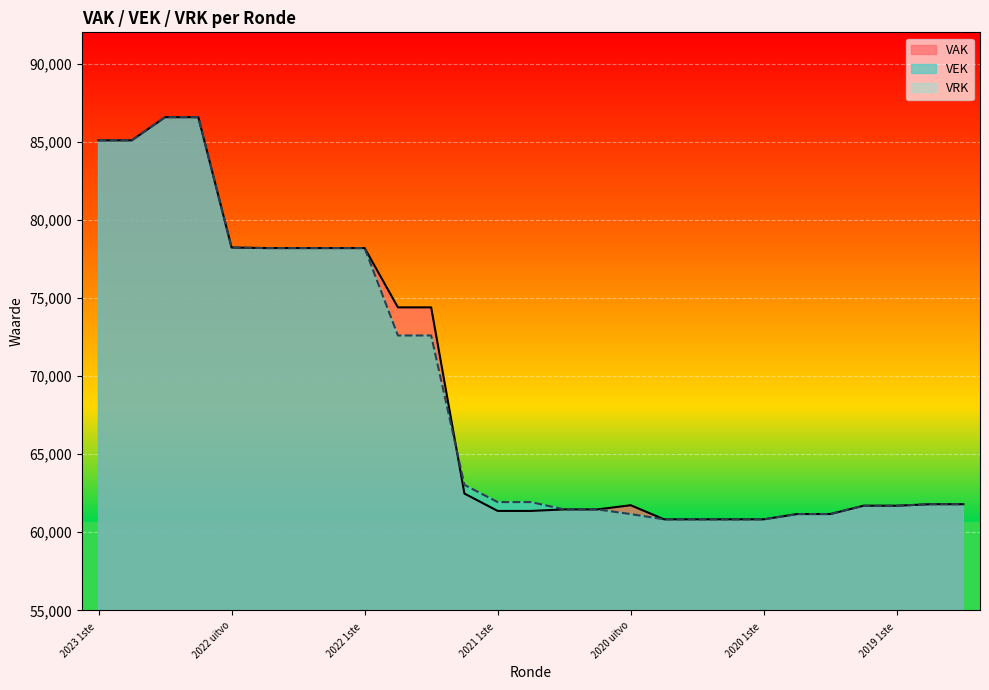

What is the minimum value for VAK?

60827